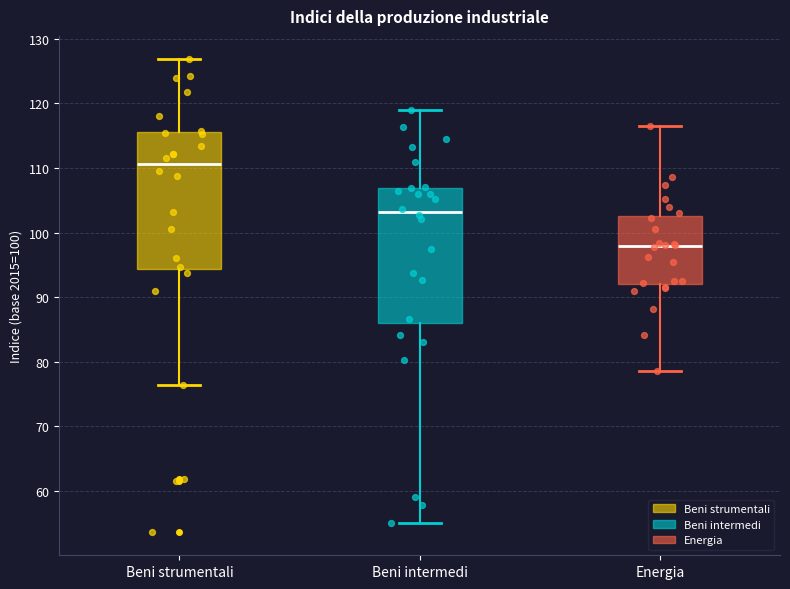

Where does the median line of the box for Energia sit on the y-axis? The values are not printed on the chart, so give them approximately, as read against the axis.

98